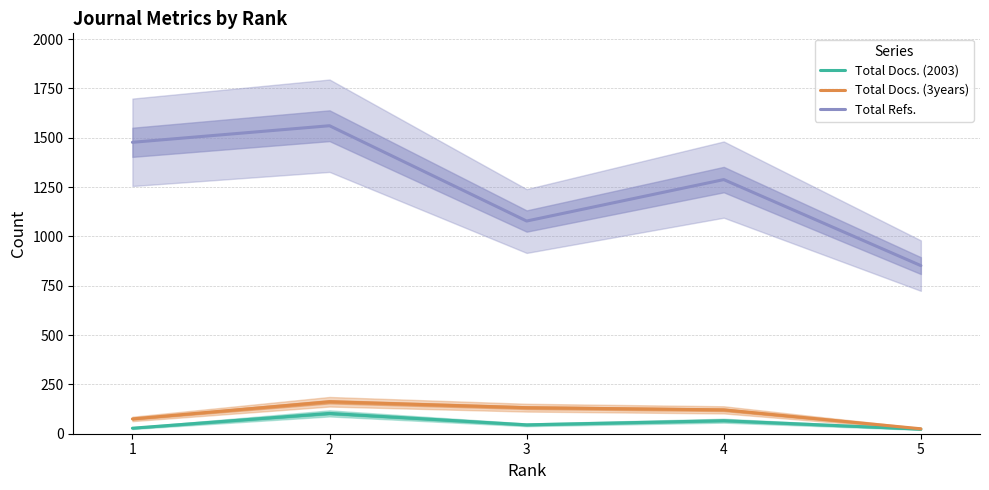

Reading left to right, transcribe all the data shown in this chart.

Total Docs. (2003): 1=28	2=103	3=45	4=66	5=23
Total Docs. (3years): 1=75	2=162	3=132	4=121	5=25
Total Refs.: 1=1477	2=1561	3=1078	4=1288	5=852